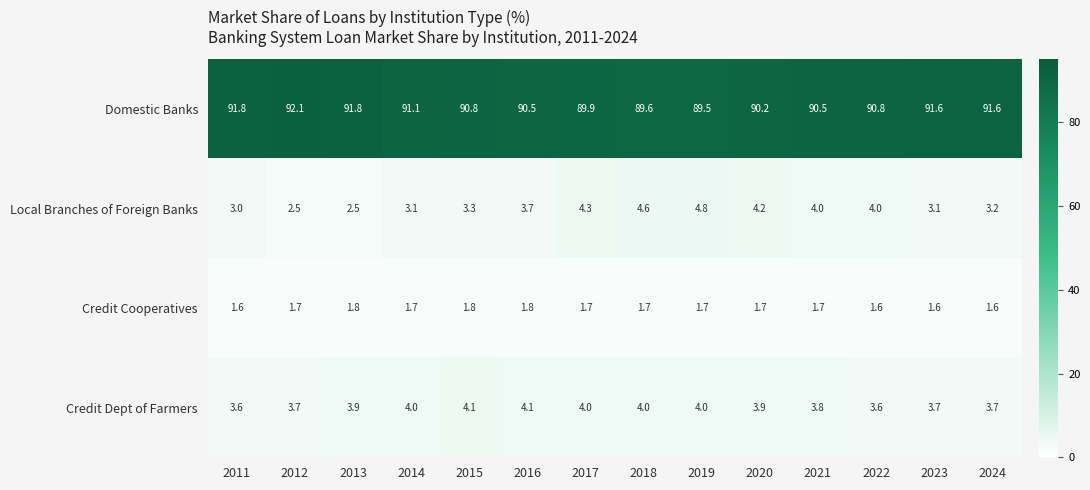

What is the smallest value displayed?

1.6